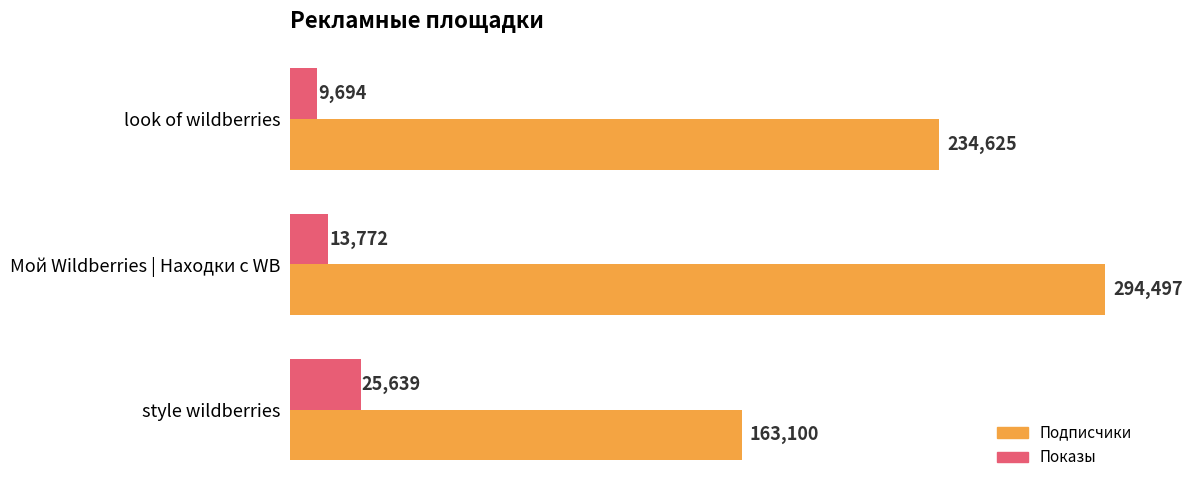

Which category has the lowest value across all series?

look of wildberries